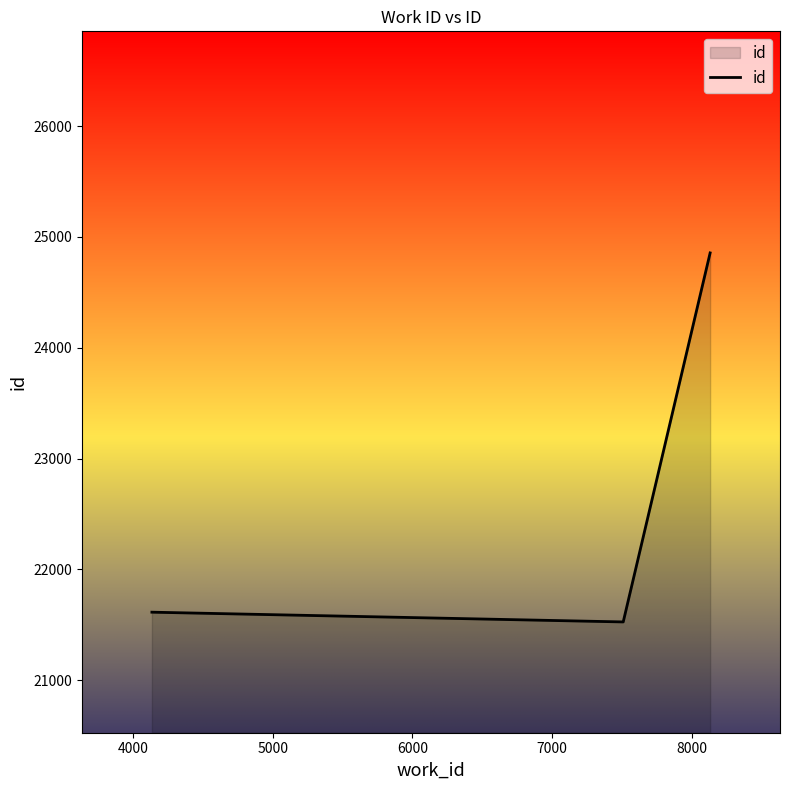

What is the sum of all values?

67994